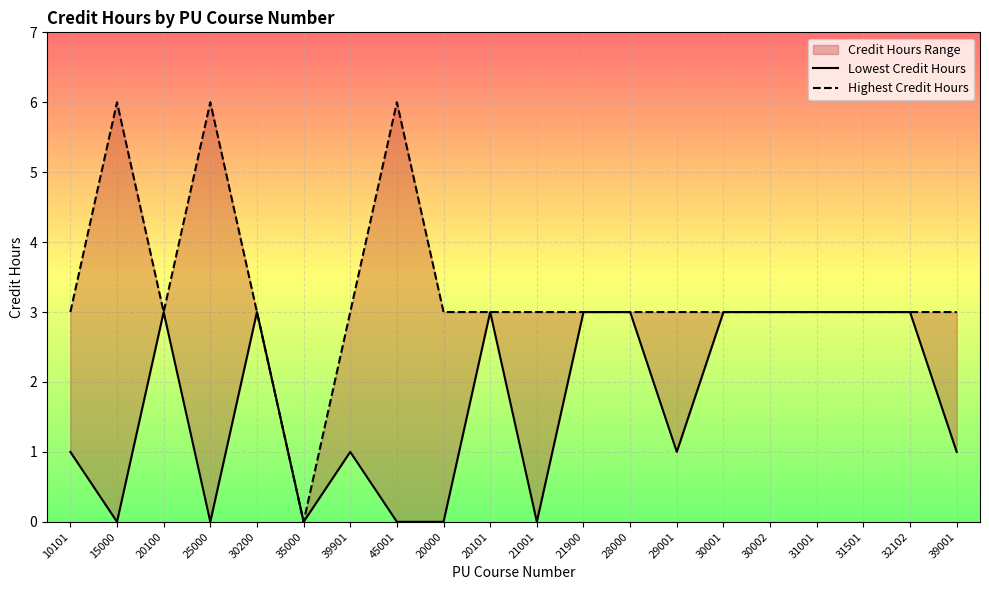

How many interior local peaks does the Highest Credit Hours series have?

3